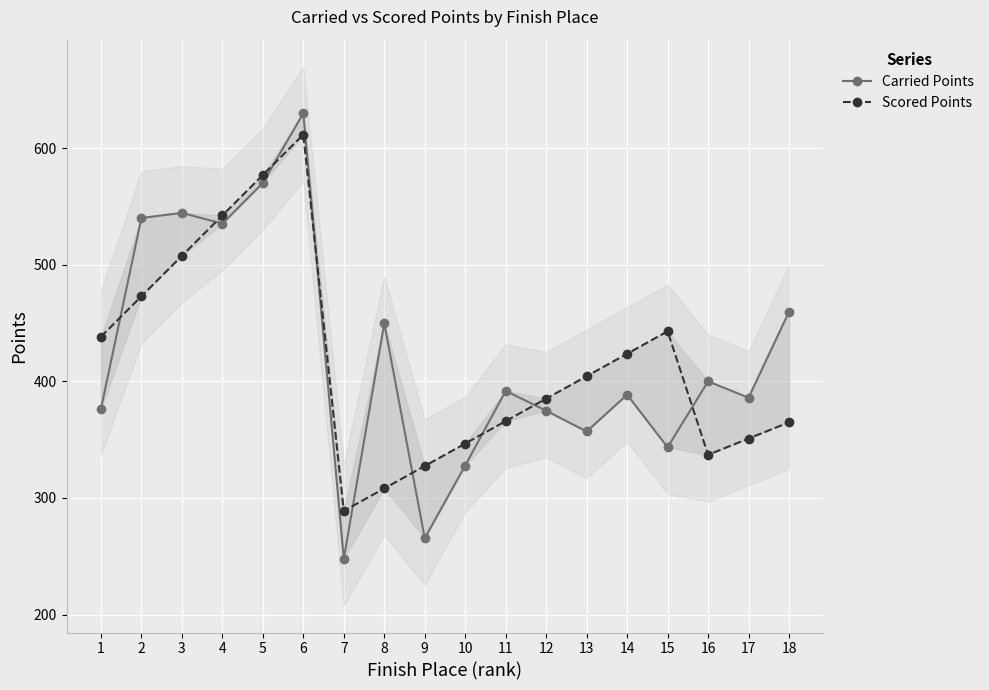

What is the total value across all series at 5?

1146.9